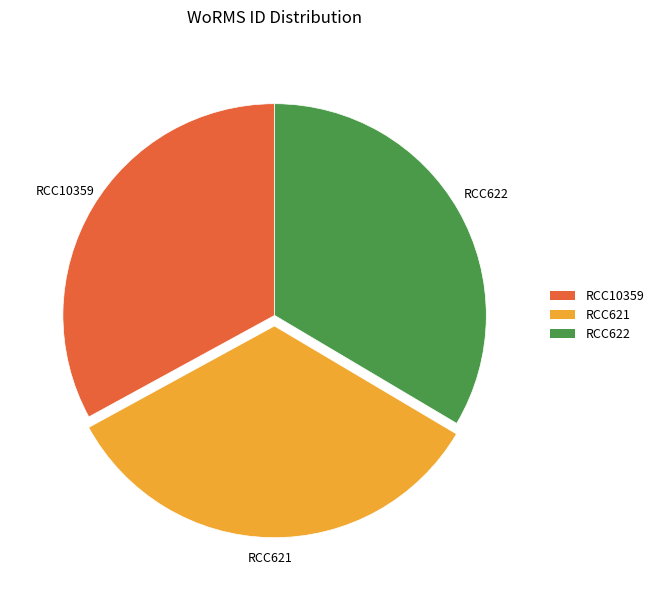

Is the sum of RCC10359 and RCC621 greater than half?

Yes